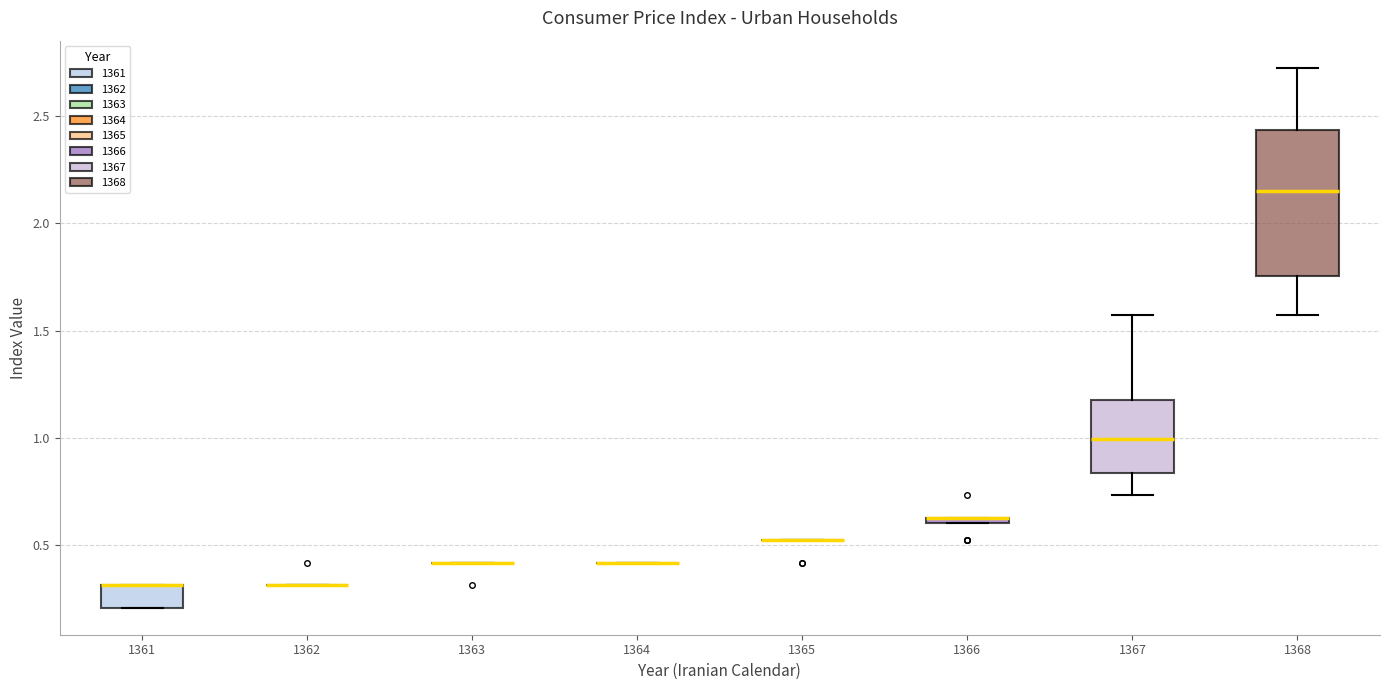

Comparing the boxes themselves (not the whiskers), which one is the tallest?

1368